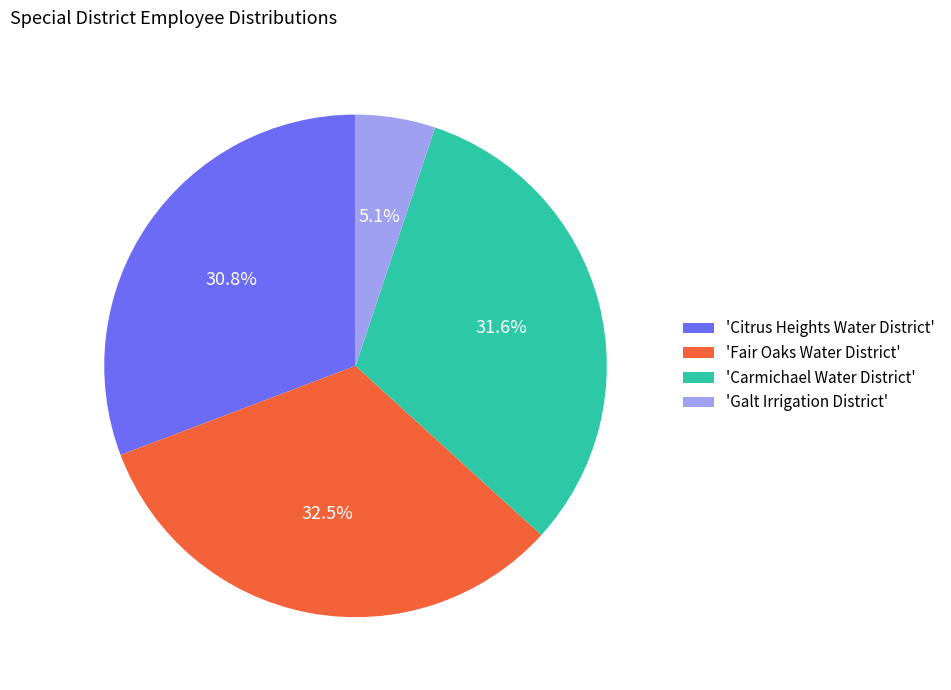

Rank the categories by value from lowest to highest.

'Galt Irrigation District', 'Citrus Heights Water District', 'Carmichael Water District', 'Fair Oaks Water District'